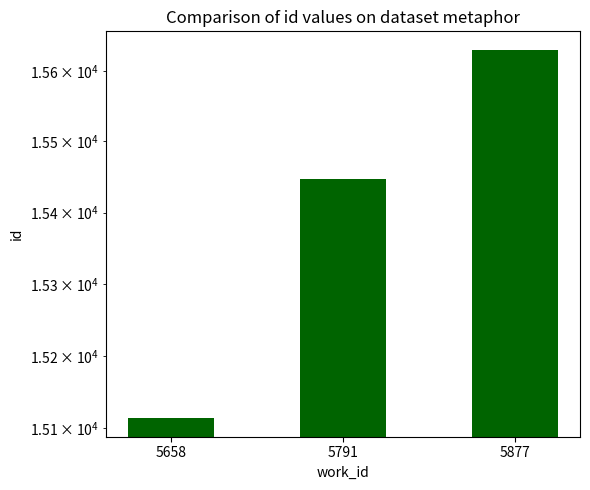

Which label corresponds to the largest value in the chart?

5877